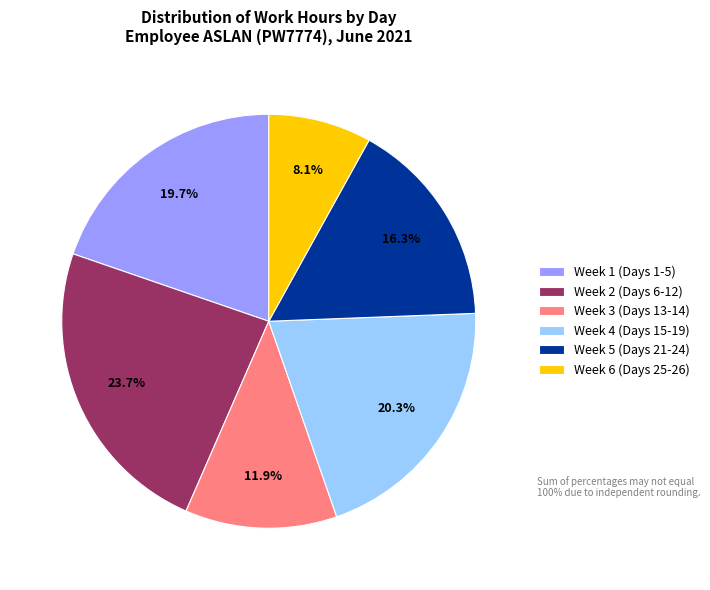

Does Week 1 (Days 1-5) represent more than half of the total?

No